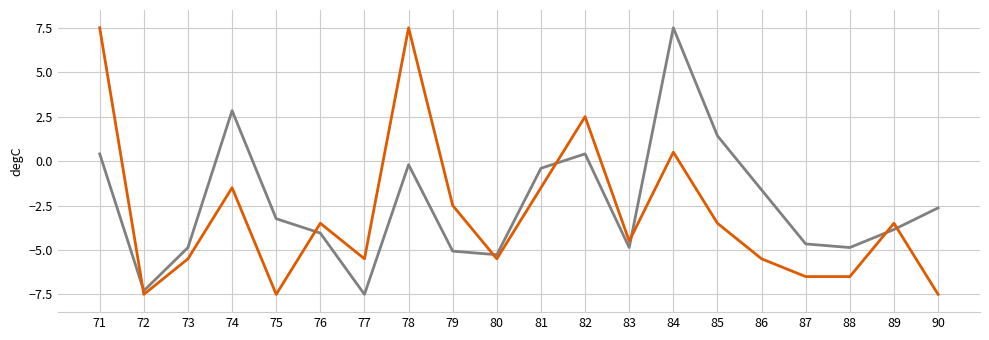

What is the spread (max minus min) of values at 75?

4.3